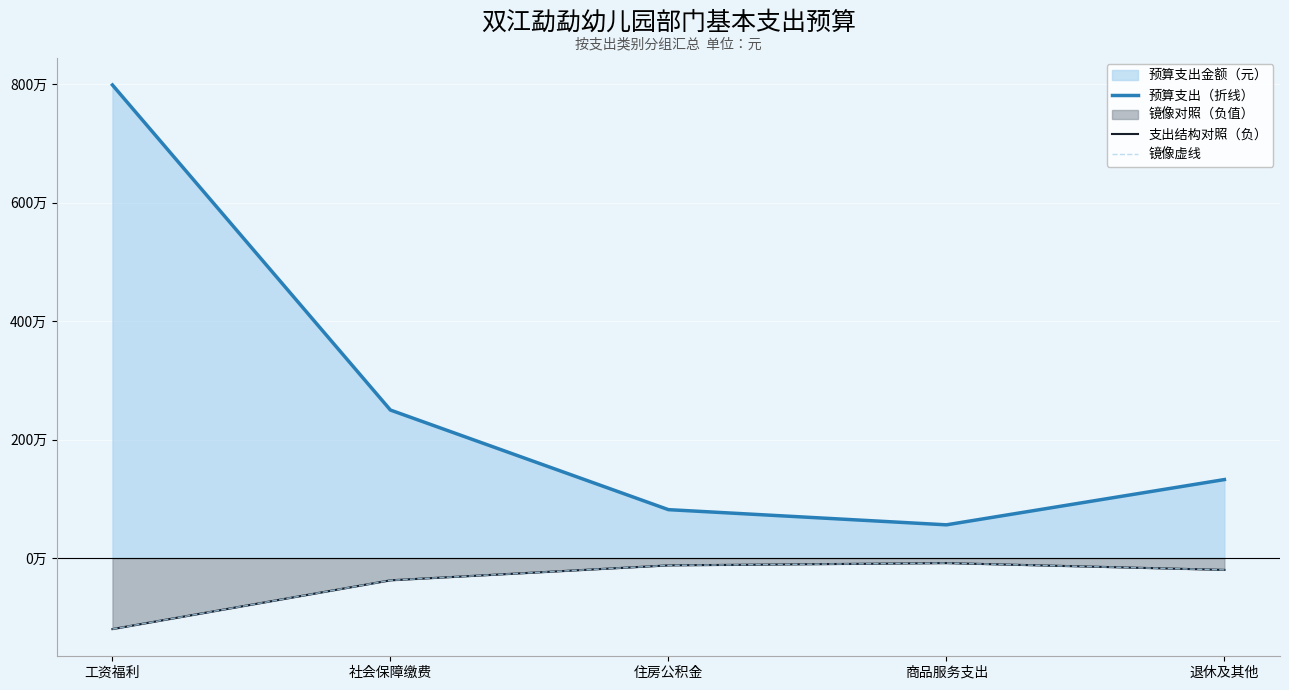

Which series has the largest total across all categories?

预算支出（折线）